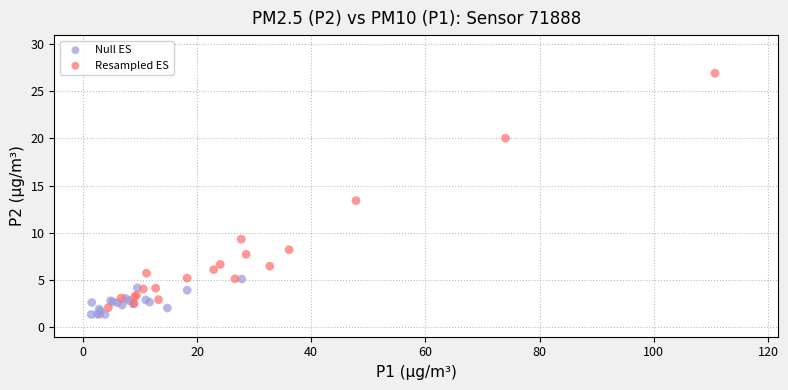

What are all the series names shown in the legend?

Null ES, Resampled ES